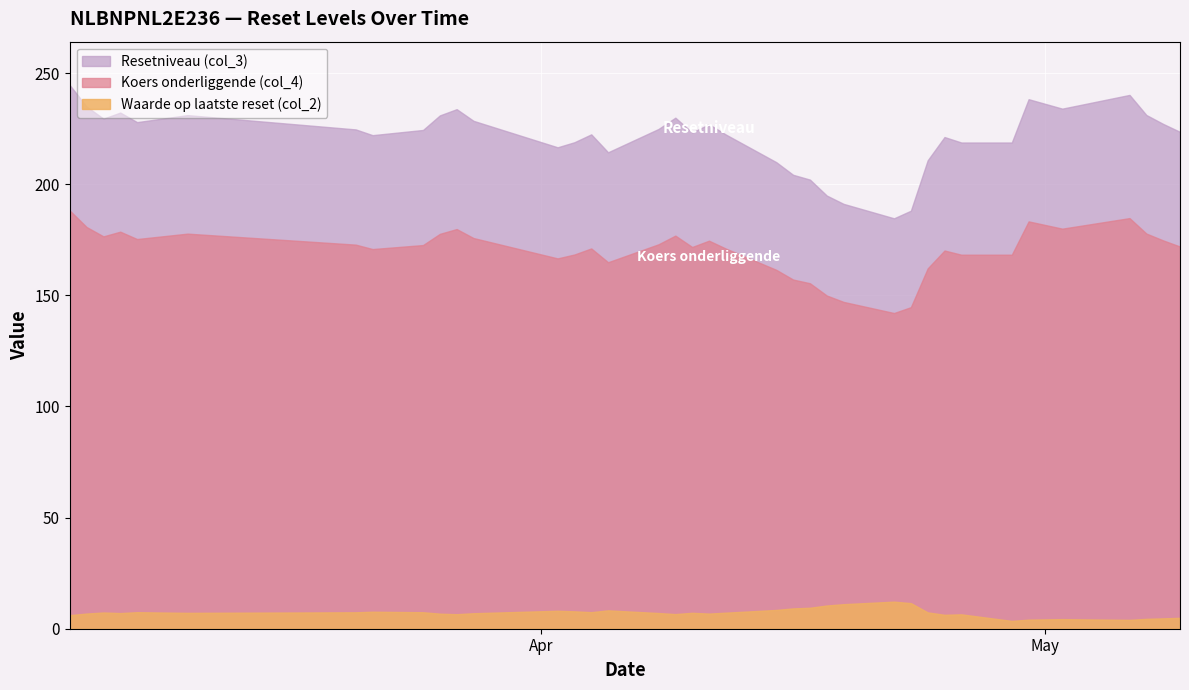

At how many categories does at least one series exceed 168?

39